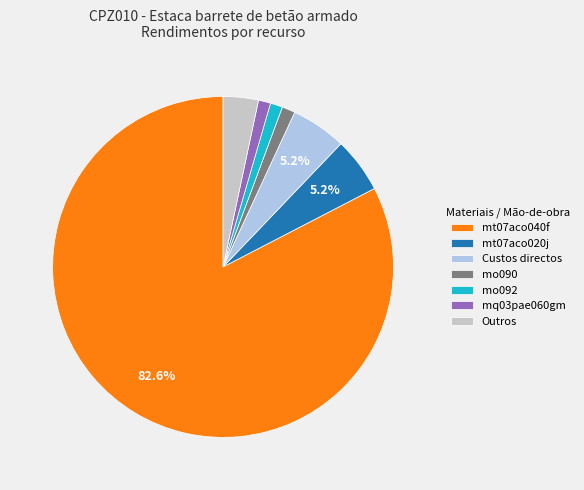

How many slices are in this pie chart?

7